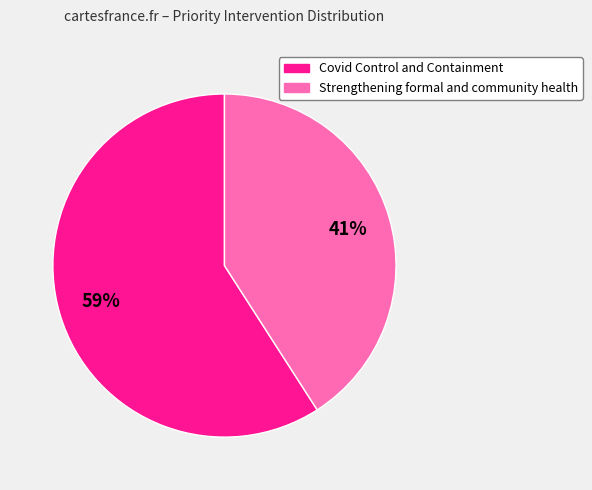

How many segments does this pie chart have?

2